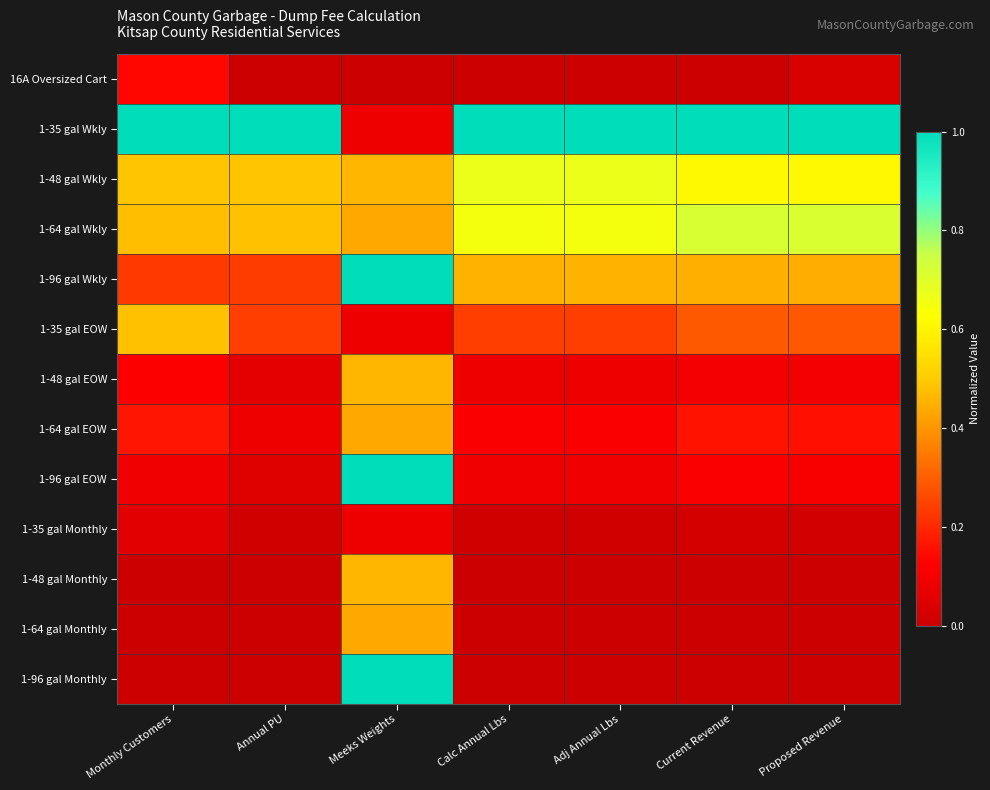

Reading right to left, extract all data points from this chart.

16A Oversized Cart: Proposed Revenue=0.0	Current Revenue=0.0	Adj Annual Lbs=0.0	Calc Annual Lbs=0.0	Meeks Weights=0.0	Annual PU=0.0	Monthly Customers=0.1
1-35 gal Wkly: Proposed Revenue=1.0	Current Revenue=1.0	Adj Annual Lbs=1.0	Calc Annual Lbs=1.0	Meeks Weights=0.1	Annual PU=1.0	Monthly Customers=1.0
1-48 gal Wkly: Proposed Revenue=0.6	Current Revenue=0.6	Adj Annual Lbs=0.7	Calc Annual Lbs=0.7	Meeks Weights=0.5	Annual PU=0.5	Monthly Customers=0.5
1-64 gal Wkly: Proposed Revenue=0.7	Current Revenue=0.7	Adj Annual Lbs=0.6	Calc Annual Lbs=0.6	Meeks Weights=0.4	Annual PU=0.5	Monthly Customers=0.5
1-96 gal Wkly: Proposed Revenue=0.4	Current Revenue=0.4	Adj Annual Lbs=0.5	Calc Annual Lbs=0.5	Meeks Weights=1.0	Annual PU=0.2	Monthly Customers=0.2
1-35 gal EOW: Proposed Revenue=0.3	Current Revenue=0.3	Adj Annual Lbs=0.2	Calc Annual Lbs=0.2	Meeks Weights=0.1	Annual PU=0.2	Monthly Customers=0.5
1-48 gal EOW: Proposed Revenue=0.1	Current Revenue=0.1	Adj Annual Lbs=0.1	Calc Annual Lbs=0.1	Meeks Weights=0.5	Annual PU=0.1	Monthly Customers=0.1
1-64 gal EOW: Proposed Revenue=0.2	Current Revenue=0.2	Adj Annual Lbs=0.1	Calc Annual Lbs=0.1	Meeks Weights=0.4	Annual PU=0.1	Monthly Customers=0.2
1-96 gal EOW: Proposed Revenue=0.1	Current Revenue=0.1	Adj Annual Lbs=0.1	Calc Annual Lbs=0.1	Meeks Weights=1.0	Annual PU=0.0	Monthly Customers=0.1
1-35 gal Monthly: Proposed Revenue=0.0	Current Revenue=0.0	Adj Annual Lbs=0.0	Calc Annual Lbs=0.0	Meeks Weights=0.1	Annual PU=0.0	Monthly Customers=0.1
1-48 gal Monthly: Proposed Revenue=0.0	Current Revenue=0.0	Adj Annual Lbs=0.0	Calc Annual Lbs=0.0	Meeks Weights=0.5	Annual PU=0.0	Monthly Customers=0.0
1-64 gal Monthly: Proposed Revenue=0.0	Current Revenue=0.0	Adj Annual Lbs=0.0	Calc Annual Lbs=0.0	Meeks Weights=0.4	Annual PU=0.0	Monthly Customers=0.0
1-96 gal Monthly: Proposed Revenue=0.0	Current Revenue=0.0	Adj Annual Lbs=0.0	Calc Annual Lbs=0.0	Meeks Weights=1.0	Annual PU=0.0	Monthly Customers=0.0